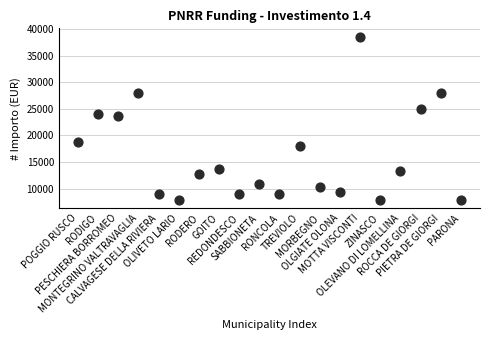

What is the range of Y values (max minus min)?

30674